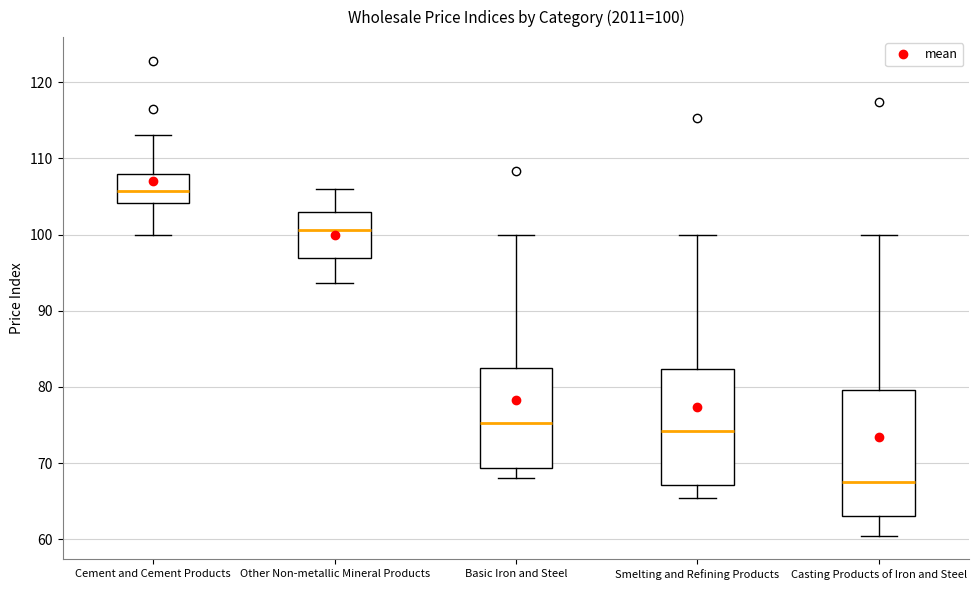

Which box has the lowest median line?

Casting Products of Iron and Steel